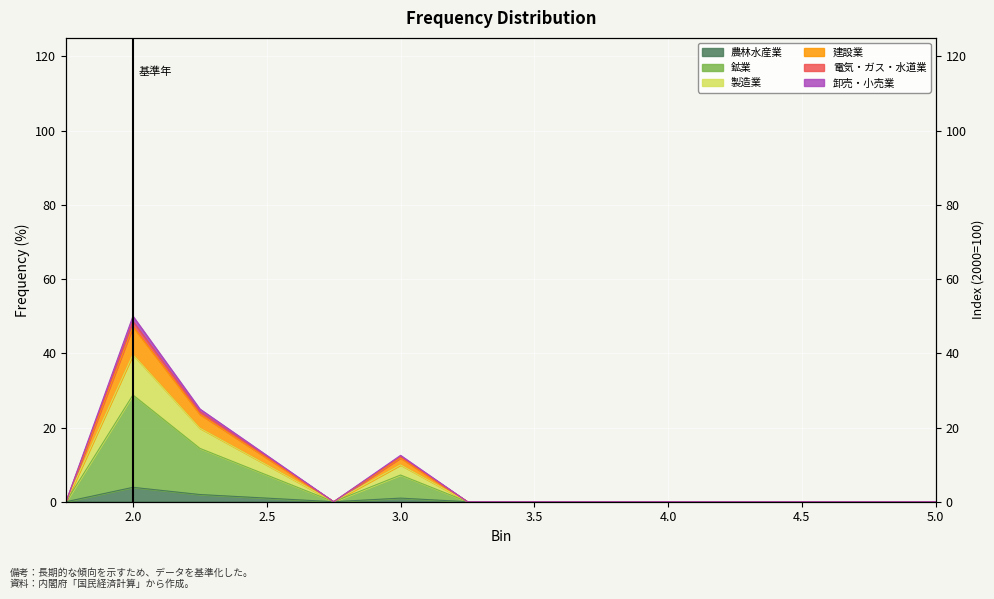

Which category has the lowest value across all series?

1.75